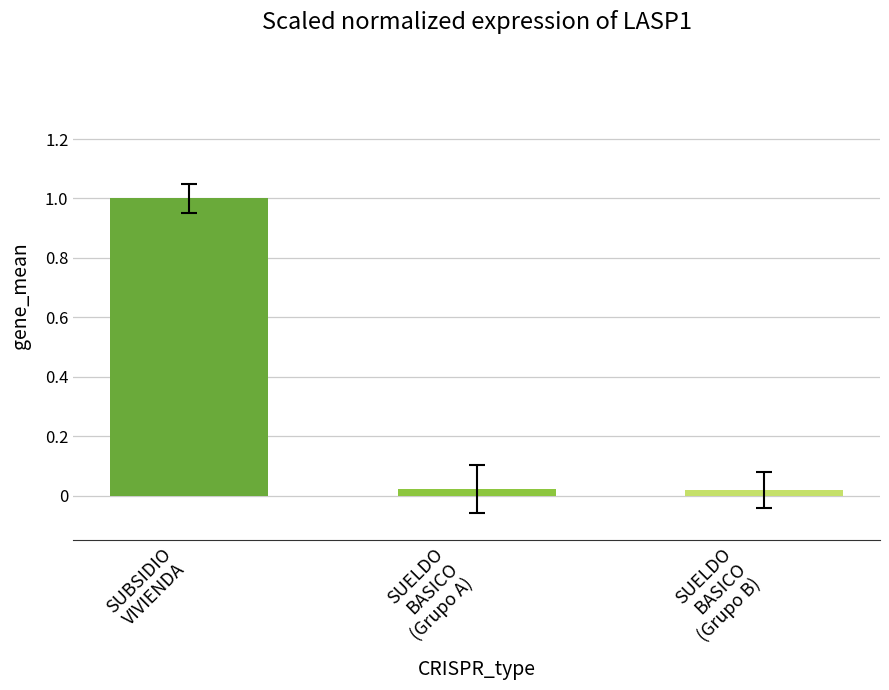

How many bars are there in total?

3